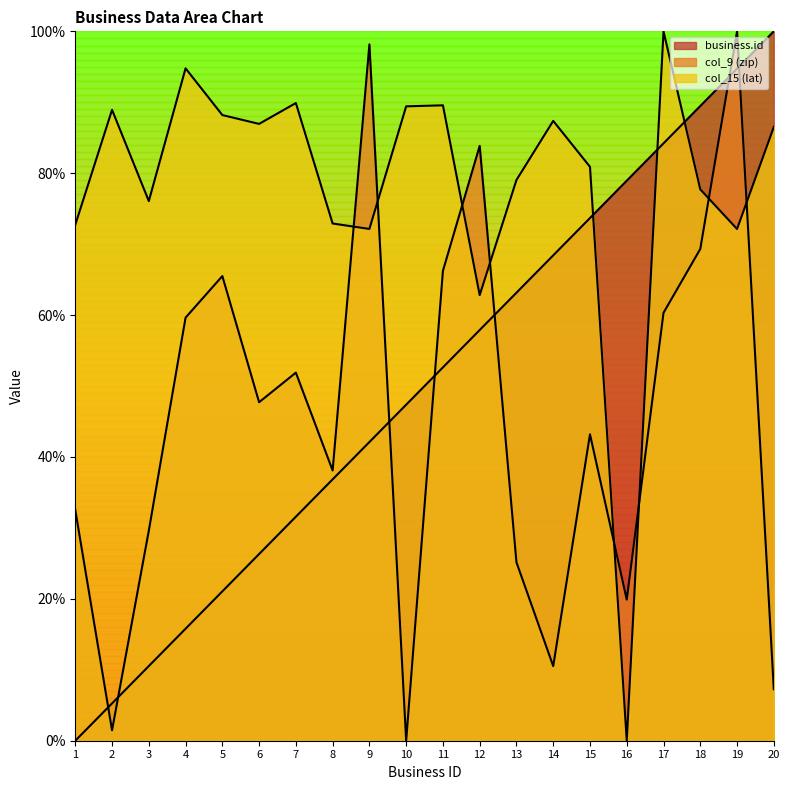

What is the value of the col_9 (zip) point at the 12th from the left?

83.9